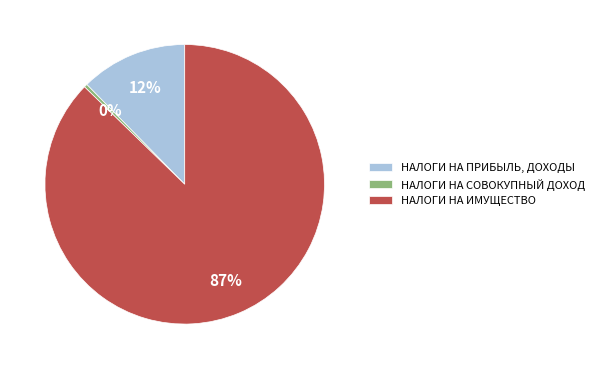

Rank the categories by value from lowest to highest.

НАЛОГИ НА СОВОКУПНЫЙ ДОХОД, НАЛОГИ НА ПРИБЫЛЬ, ДОХОДЫ, НАЛОГИ НА ИМУЩЕСТВО